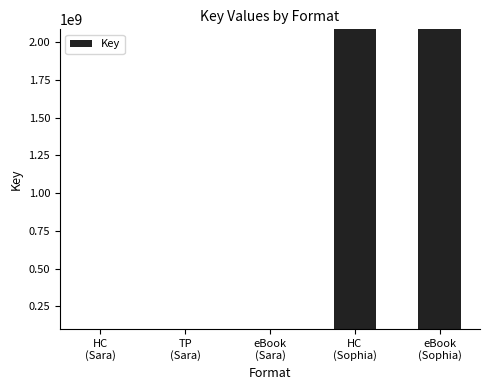

What is the sum of the values at TP
(Sara) and HC
(Sara)?

201410108